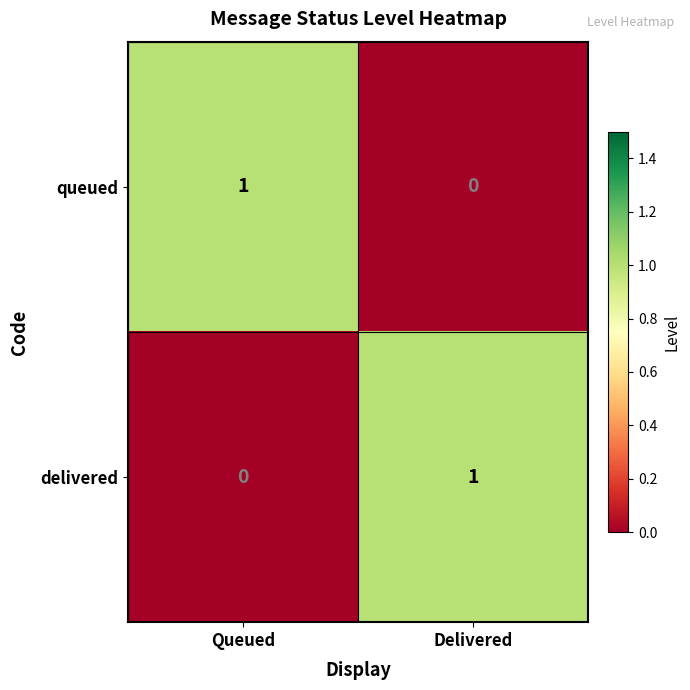

Is the value of delivered at Delivered greater than the value of queued at Delivered?

Yes